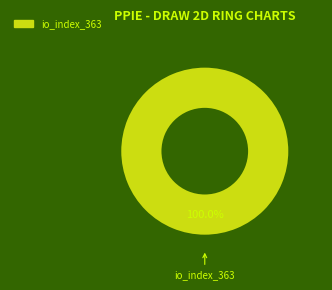

Is there a majority slice in this chart?

Yes